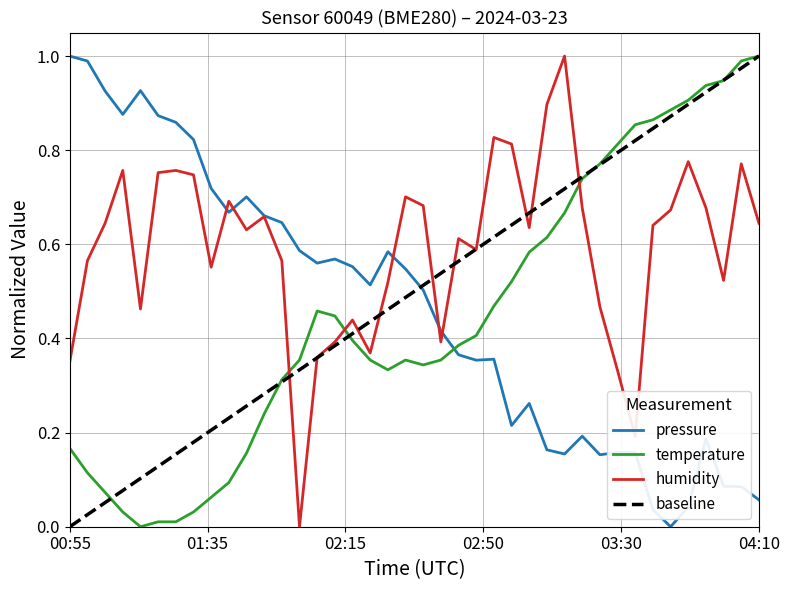

Where do temperature and humidity first cross each other?

01:55 and 02:00